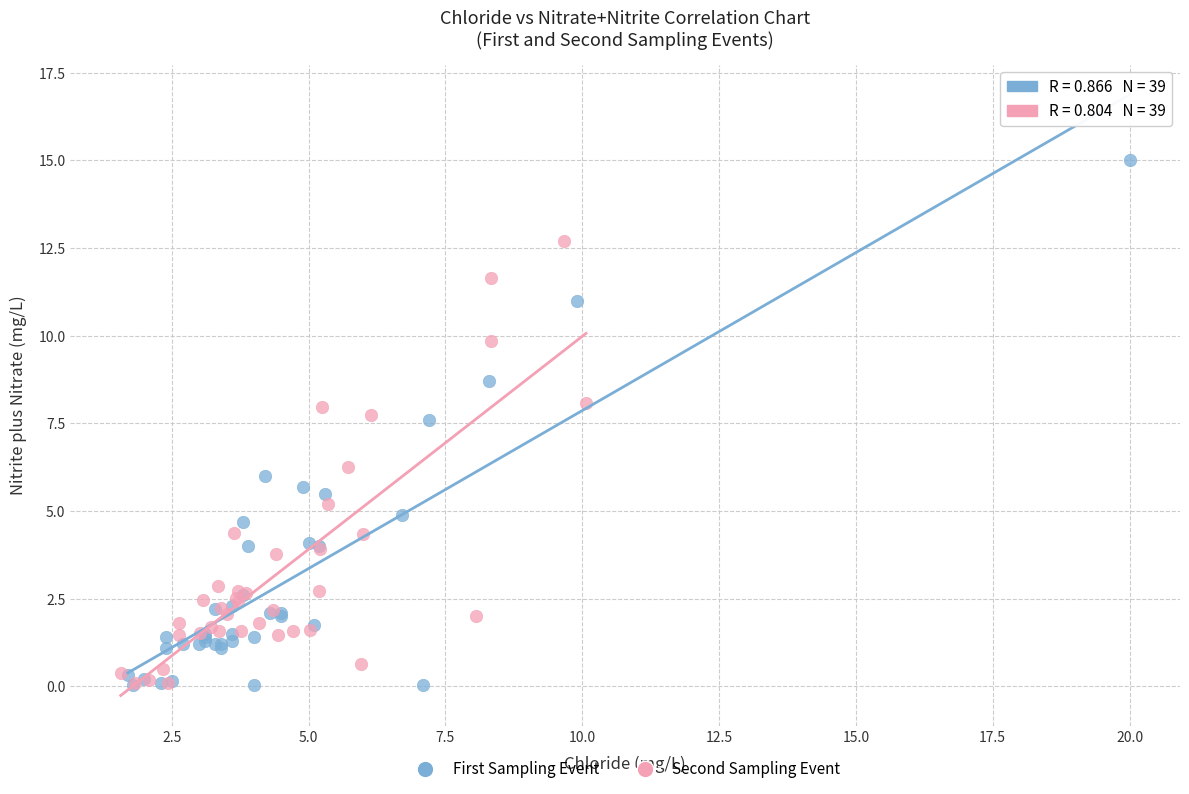

Which series contains the highest Y value?

First Sampling Event